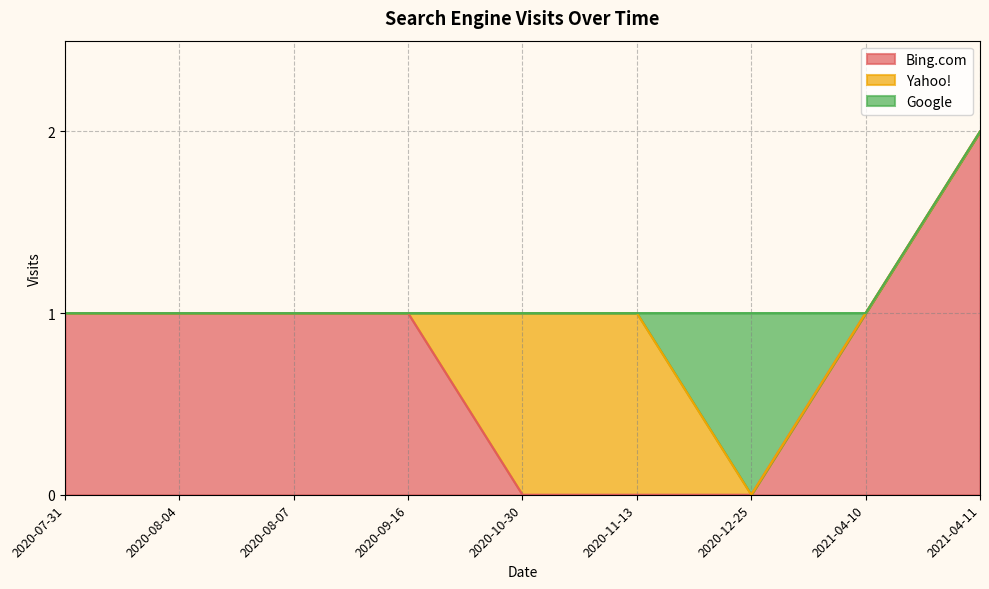

Which category has the highest value in the Bing.com series?

2021-04-11